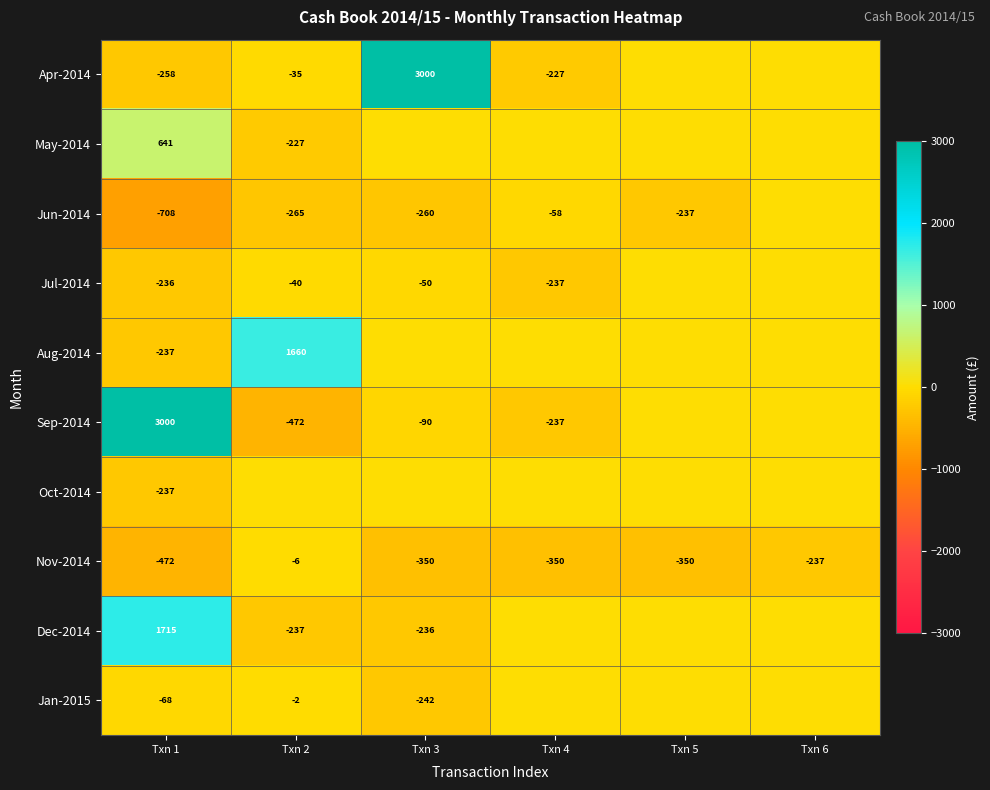

What is the difference between the highest and lowest values at Txn 1?

3708